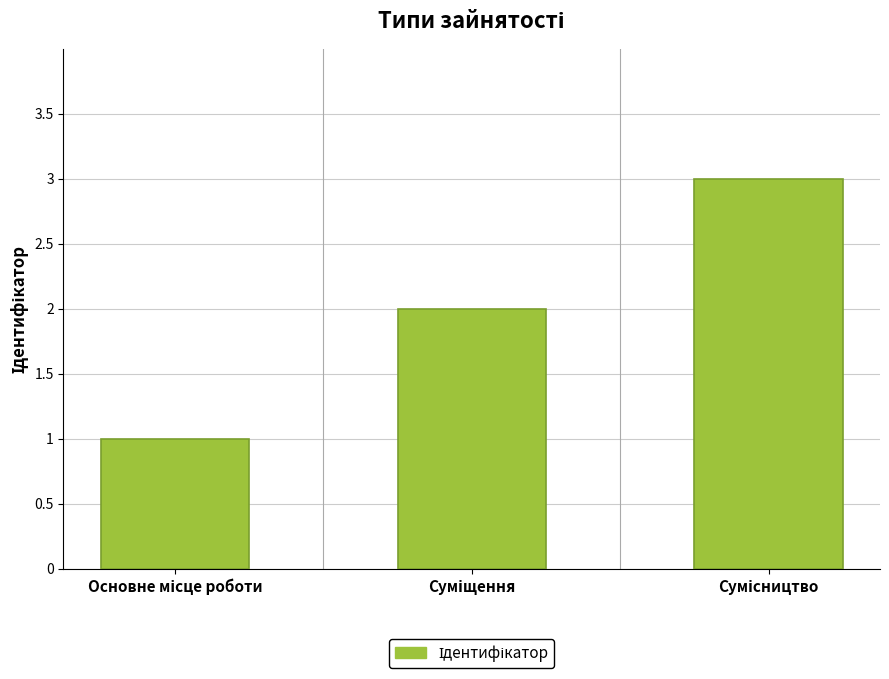

What is the greatest value displayed?

3